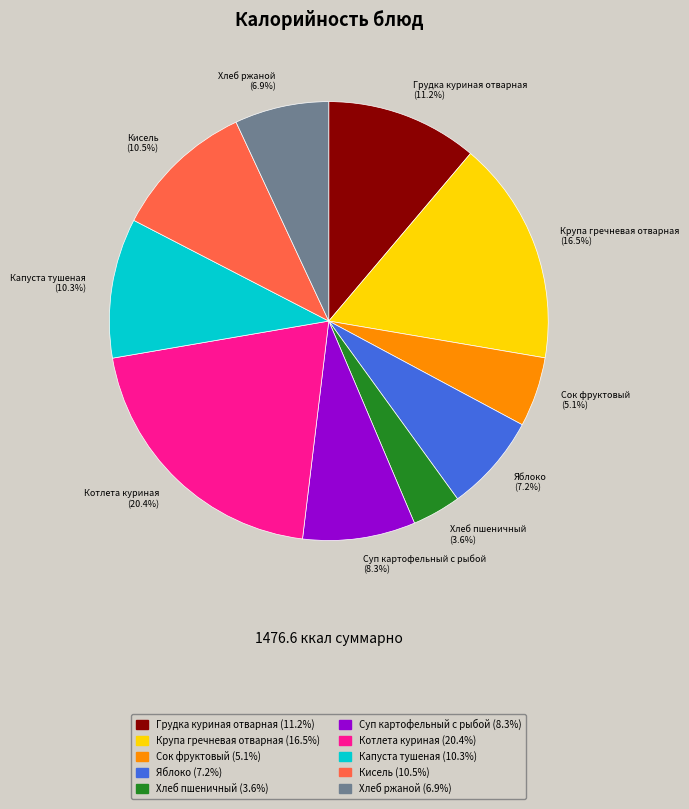

Which has a higher value, Капуста тушеная or Суп картофельный с рыбой?

Капуста тушеная